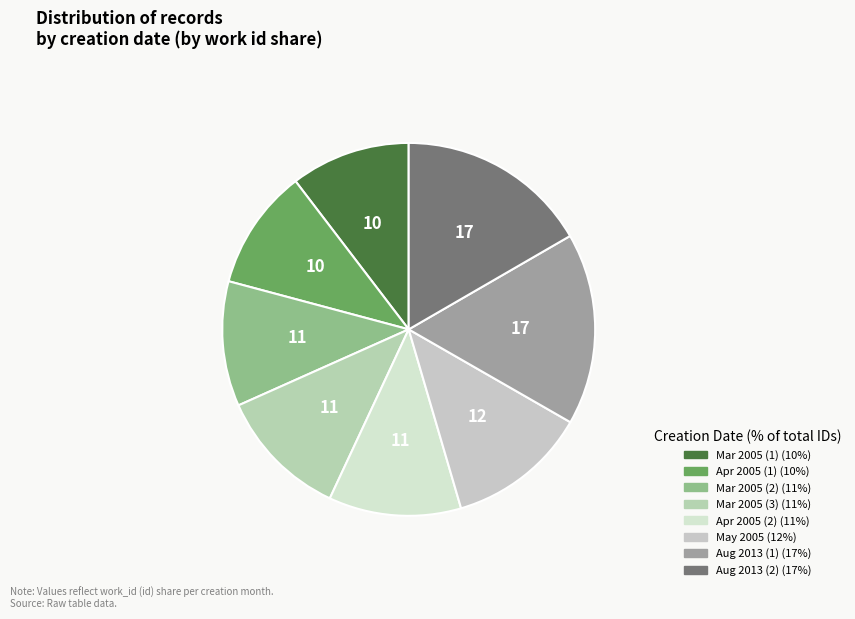

How many slices are in this pie chart?

8